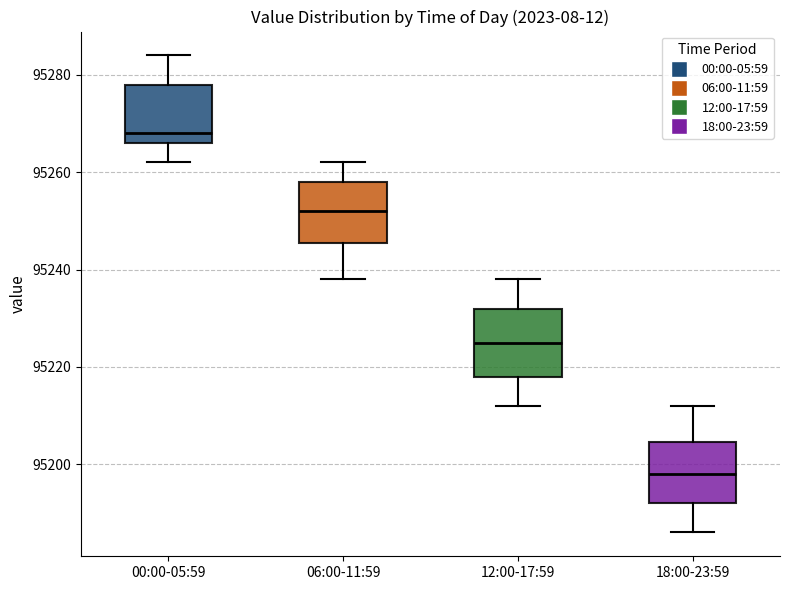

Where does the lower whisker of the box for 12:00-17:59 end on the y-axis? The values are not printed on the chart, so give them approximately, as read against the axis.

95212